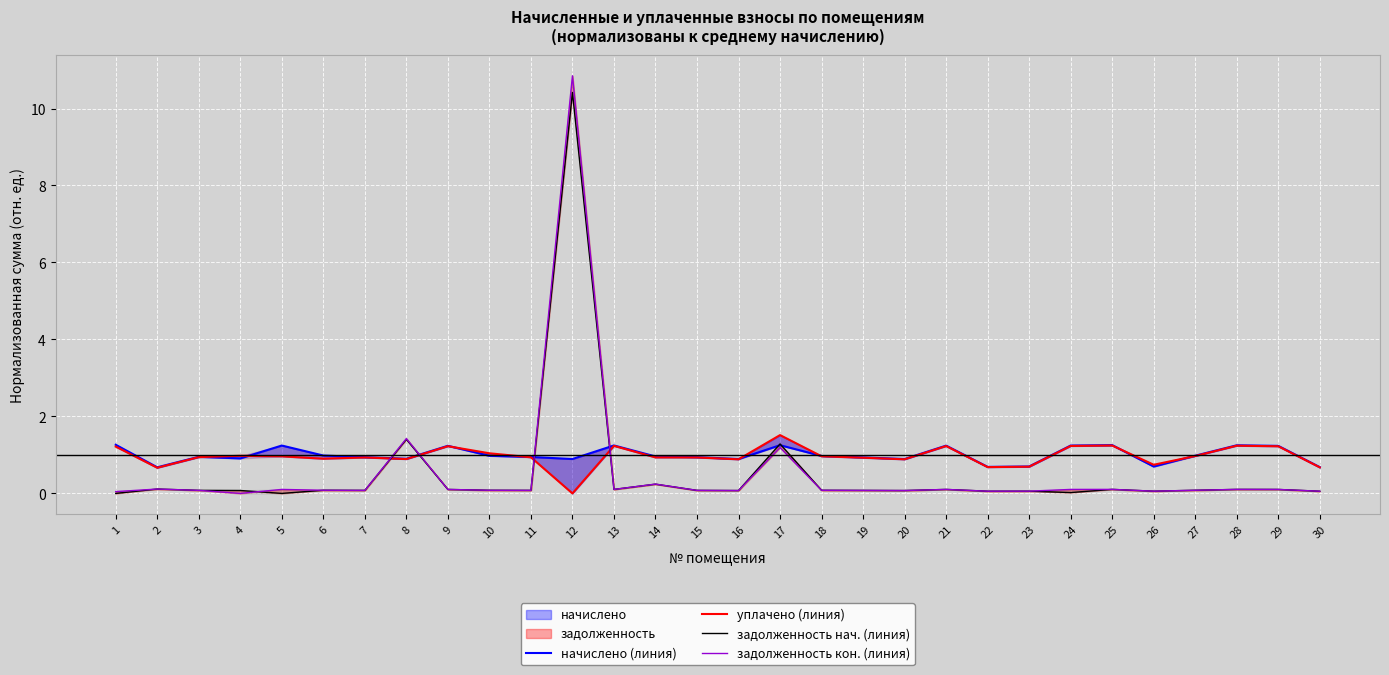

Rank the series at 28 from highest to lowest value.

начислено (линия), уплачено (линия), задолженность нач. (линия), задолженность кон. (линия)